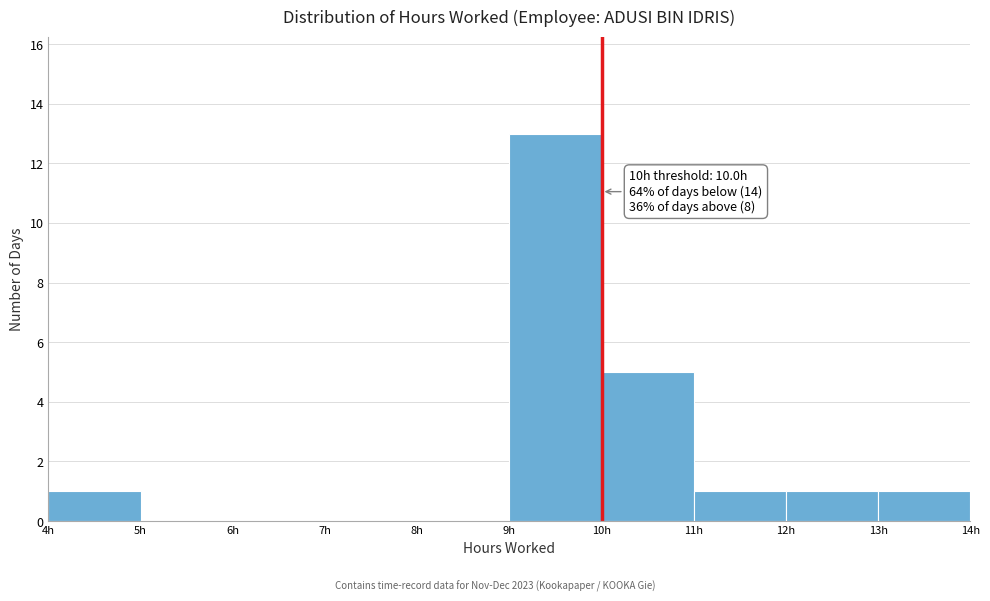

Over which range of the x-axis is the bar tallest?

9 to 10